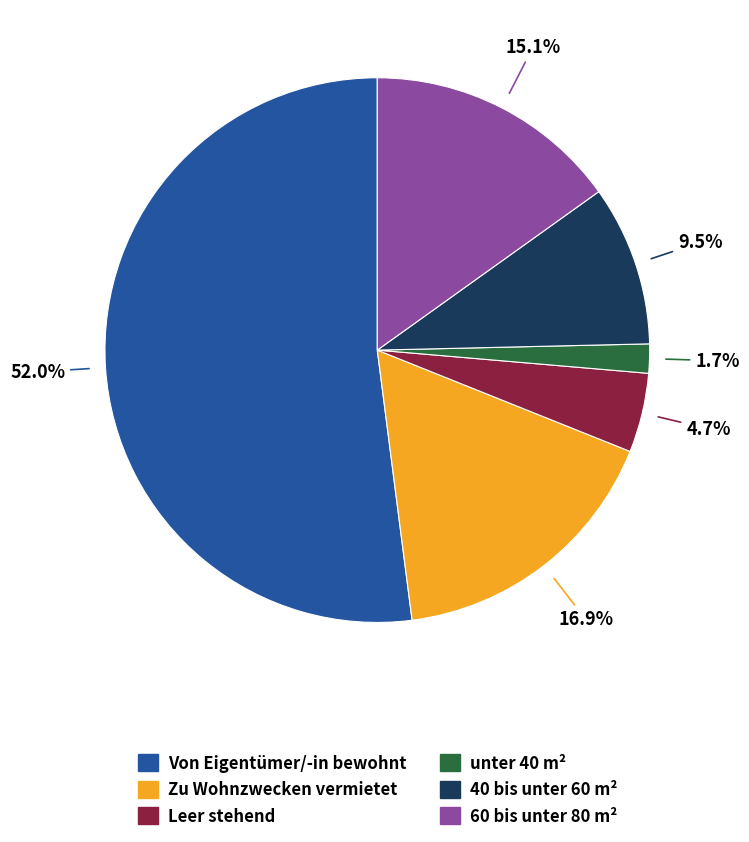

Rank the categories by value from lowest to highest.

unter 40 m², Leer stehend, 40 bis unter 60 m², 60 bis unter 80 m², Zu Wohnzwecken vermietet, Von Eigentümer/-in bewohnt